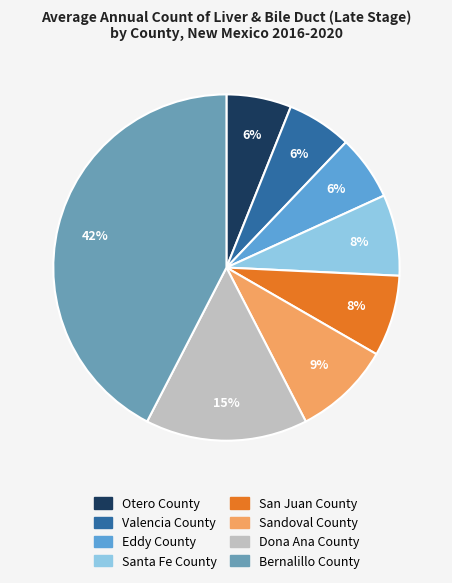

Do Santa Fe County and Dona Ana County together represent more than half of the pie?

No